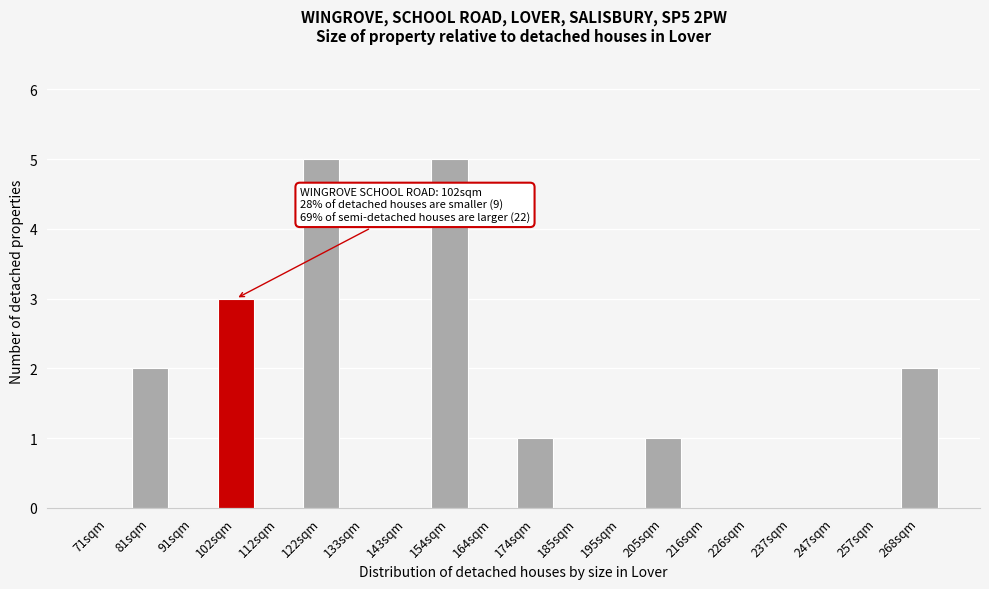

Reading right to left, extract all data points from this chart.

268sqm=2	257sqm=0	247sqm=0	237sqm=0	226sqm=0	216sqm=0	205sqm=1	195sqm=0	185sqm=0	174sqm=1	164sqm=0	154sqm=5	143sqm=0	133sqm=0	122sqm=5	112sqm=0	102sqm=3	91sqm=0	81sqm=2	71sqm=0